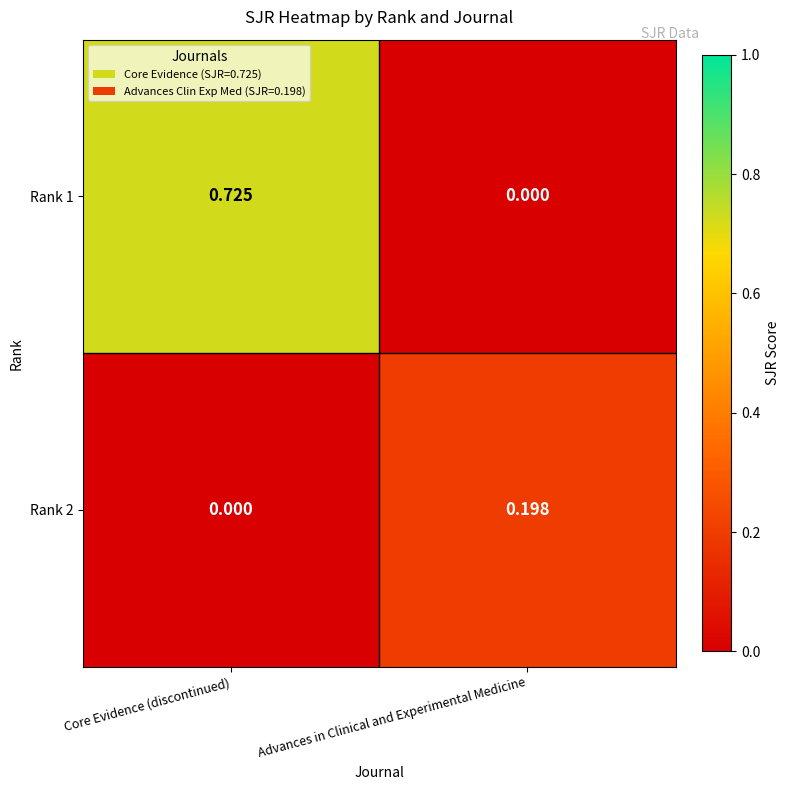

Rank the series at Core Evidence (discontinued) from highest to lowest value.

Rank 1, Rank 2